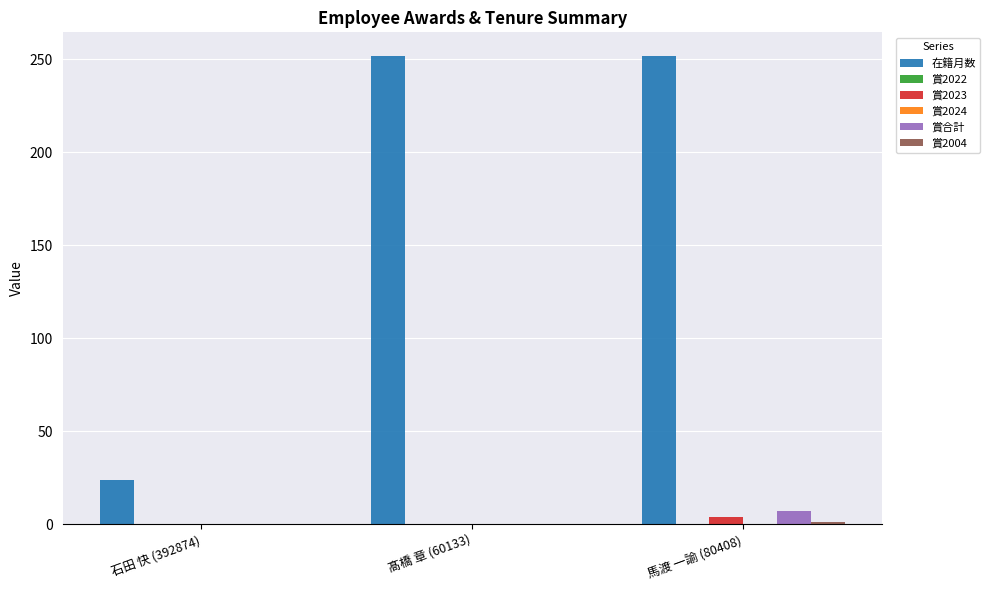

The 賞2023 series shows 0 at 髙橋 章 (60133). True or false?

True